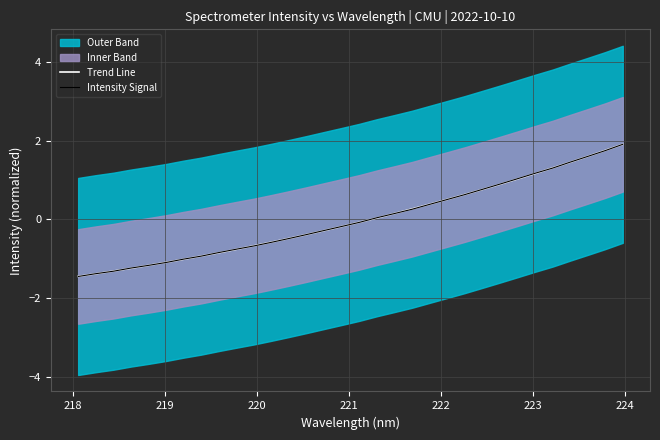

What is the minimum value for Intensity Signal?

-1.4